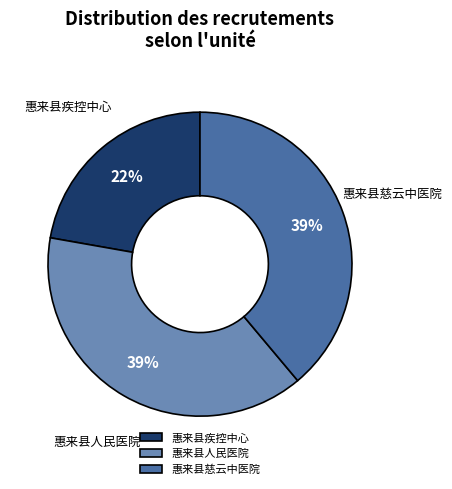

True or false: 惠来县慈云中医院 accounts for 29% of the total.

False